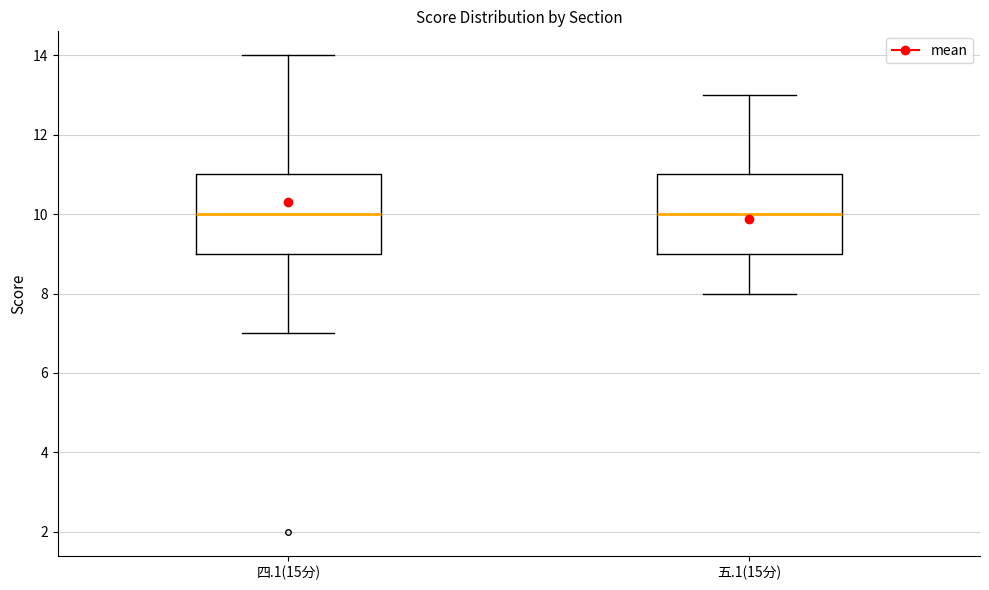

Reading left to right, transcribe this box plot: for each box, give where its median line is, the range the box spans, and where its two whiskers end, as read against the y-axis. The values are not printed on the chart, so give them approximately, as read against the axis.

四.1(15分): median 10, box 9 to 11, whiskers 7 to 14
五.1(15分): median 10, box 9 to 11, whiskers 8 to 13